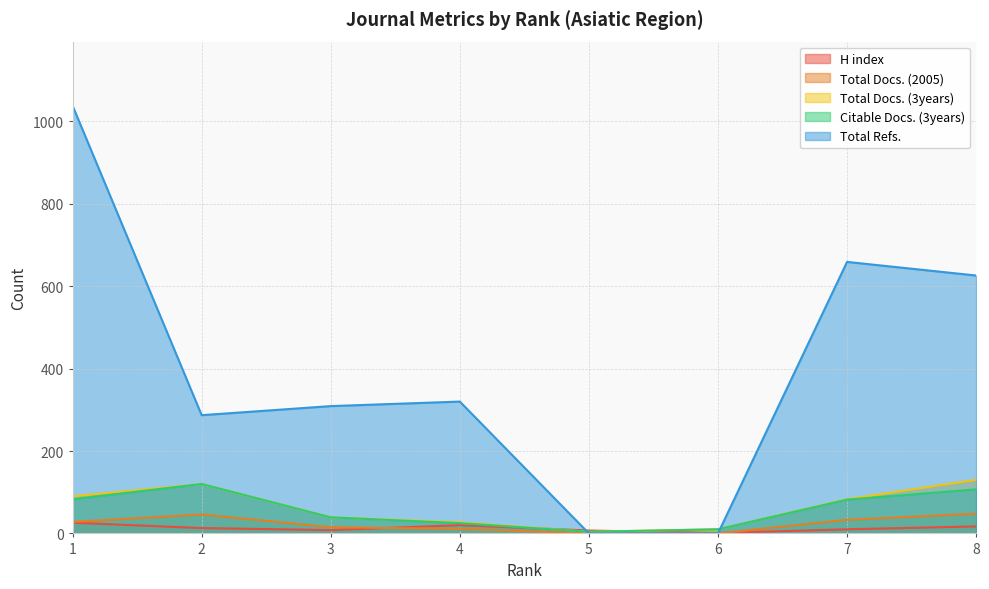

At 1, list the series in order from largest to smallest.

Total Refs., Total Docs. (3years), Citable Docs. (3years), Total Docs. (2005), H index